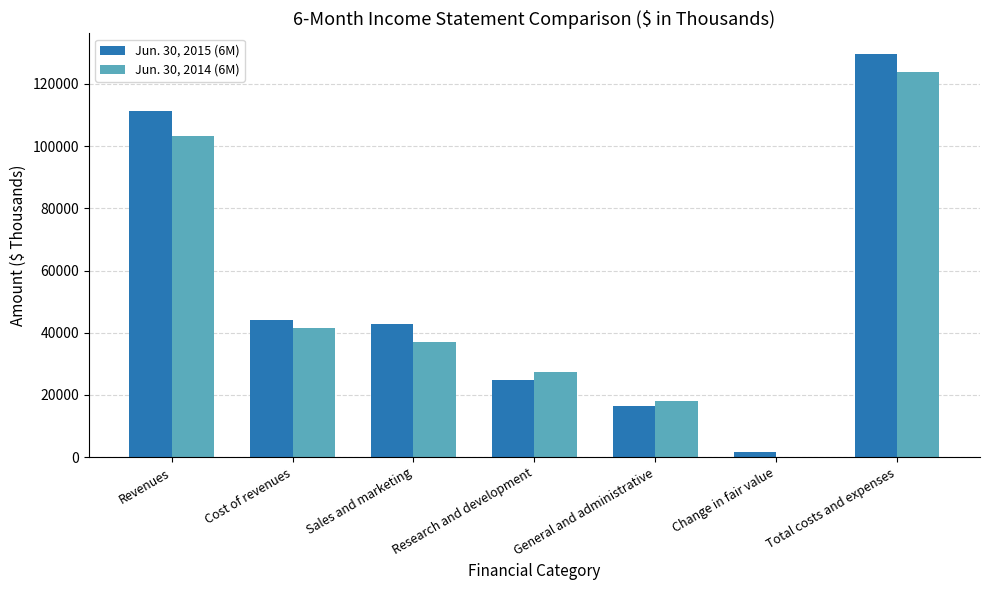

How many positive values does the Jun. 30, 2014 (6M) series have?

6